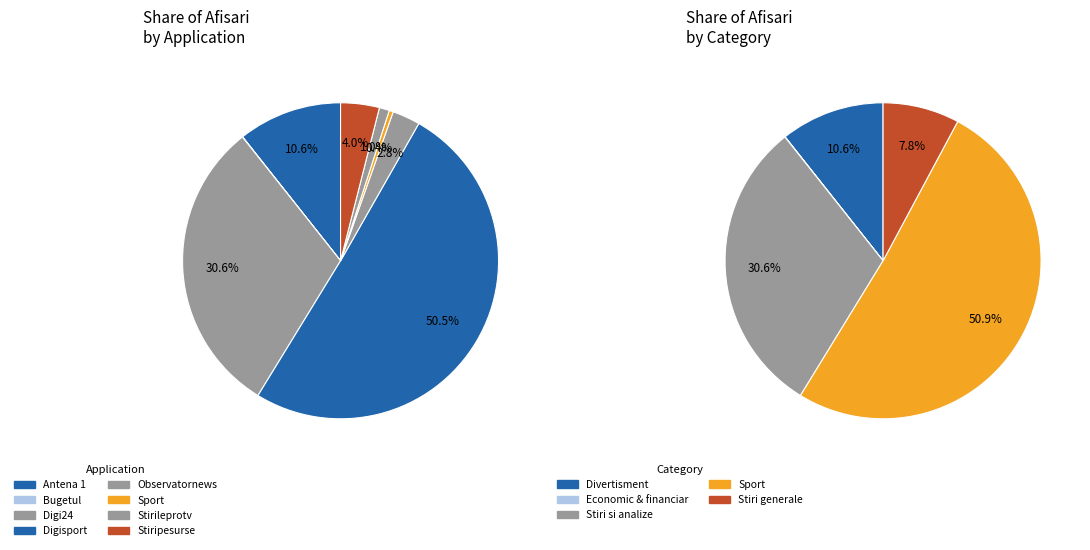

What percentage is NOT represented by Observatornews?

97.2%